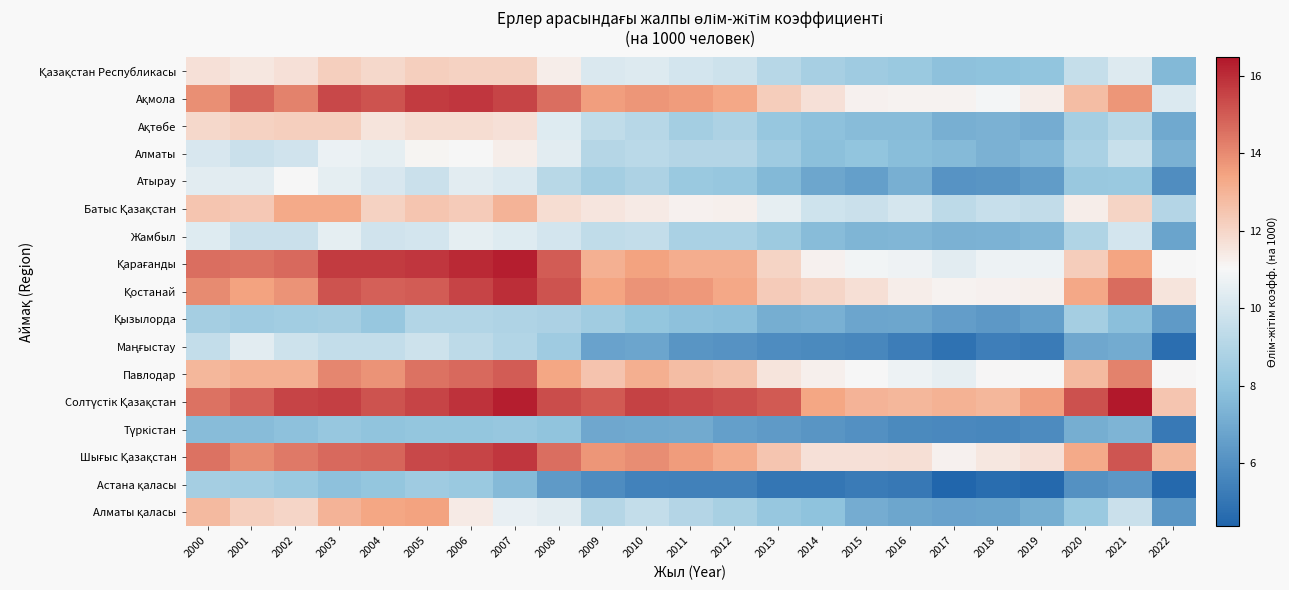

Rank the series at 2018 from lowest to highest value.

Астана қаласы, Маңғыстау, Түркістан, Атырау, Қызылорда, Алматы қаласы, Ақтөбе, Алматы, Жамбыл, Қазақстан Республикасы, Батыс Қазақстан, Қарағанды, Ақмола, Павлодар, Қостанай, Шығыс Қазақстан, Солтүстік Қазақстан